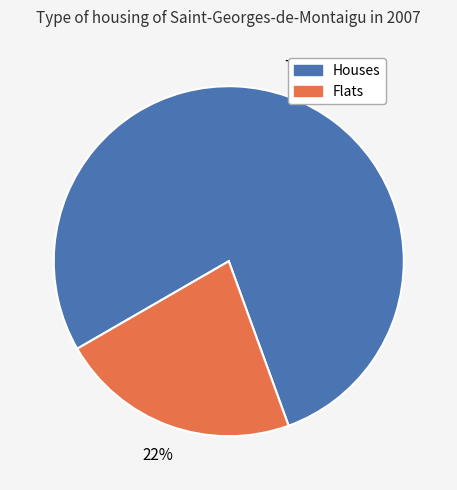

Is there any slice that represents more than half of the pie?

Yes